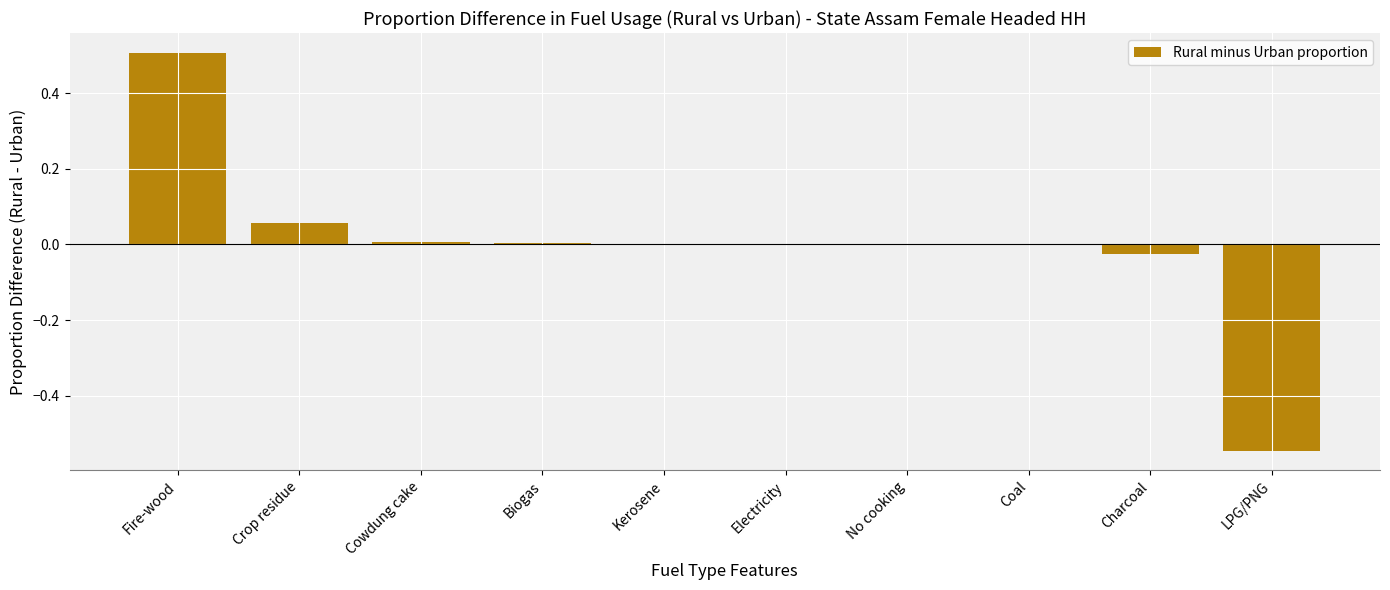

Between Fire-wood and Cowdung cake, which is larger?

Fire-wood